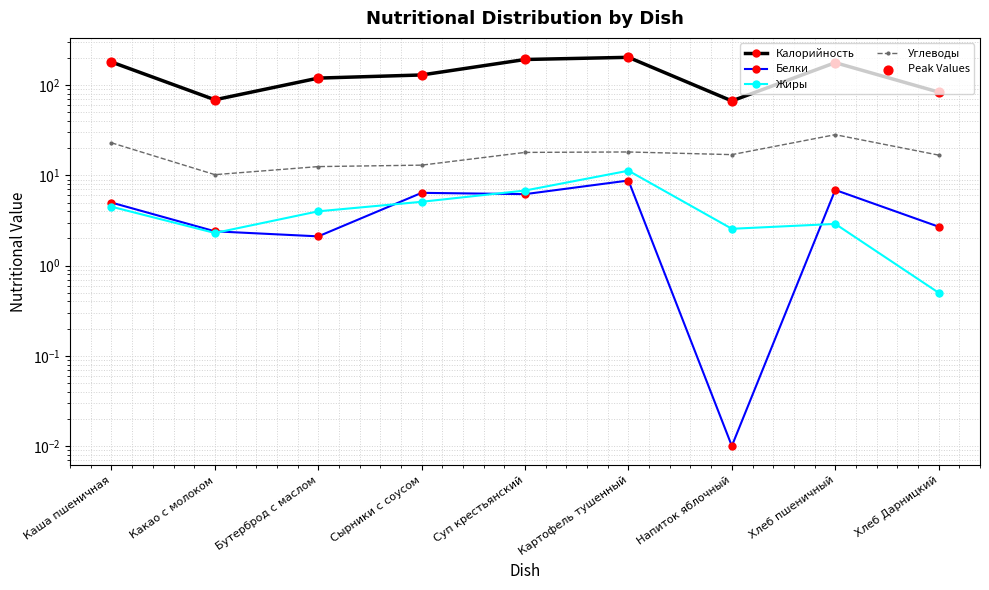

Which series contains the lowest Y value?

Белки